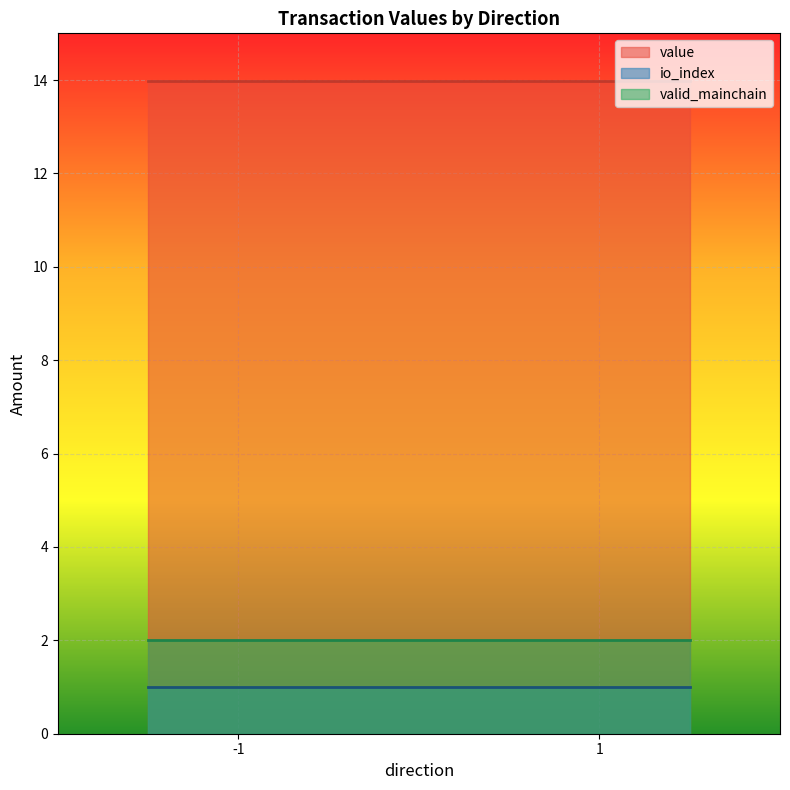

True or false: valid_mainchain and io_index cross at least once.

False